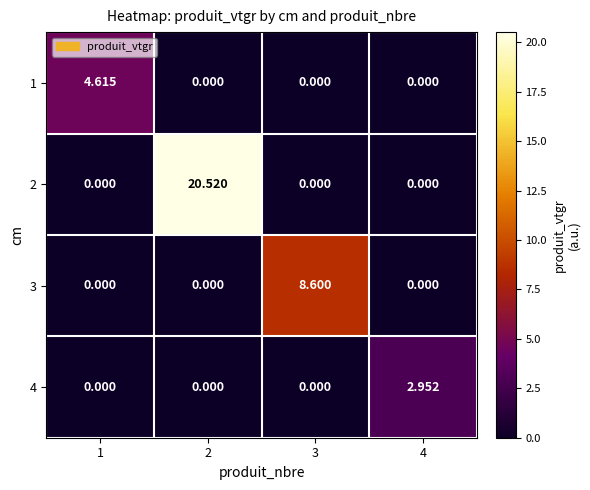

Is the value of 1 at 1 greater than the value of 4 at 4?

Yes